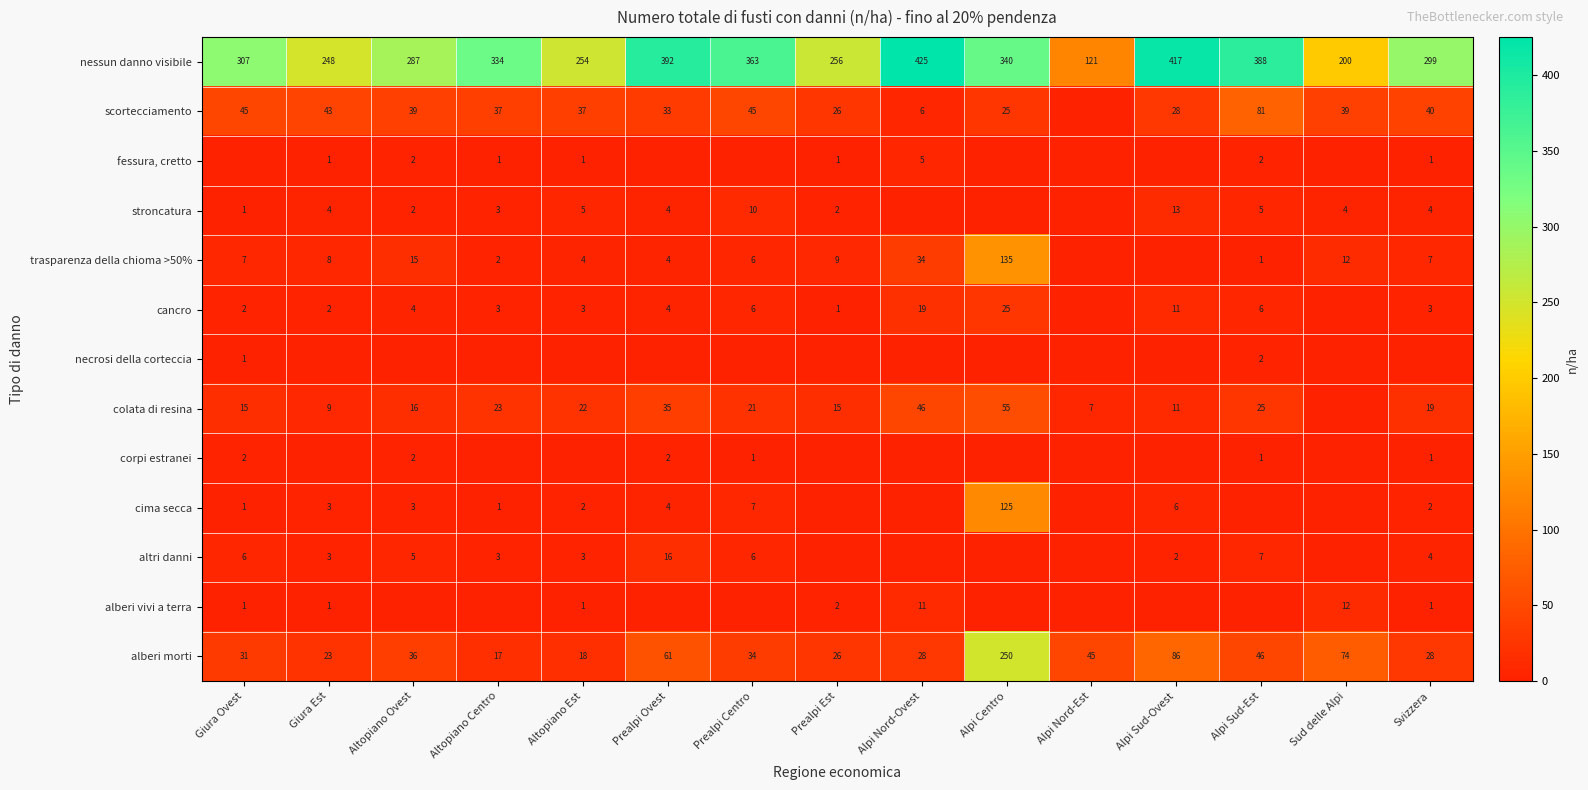

Count the number of categories in the chart.

15